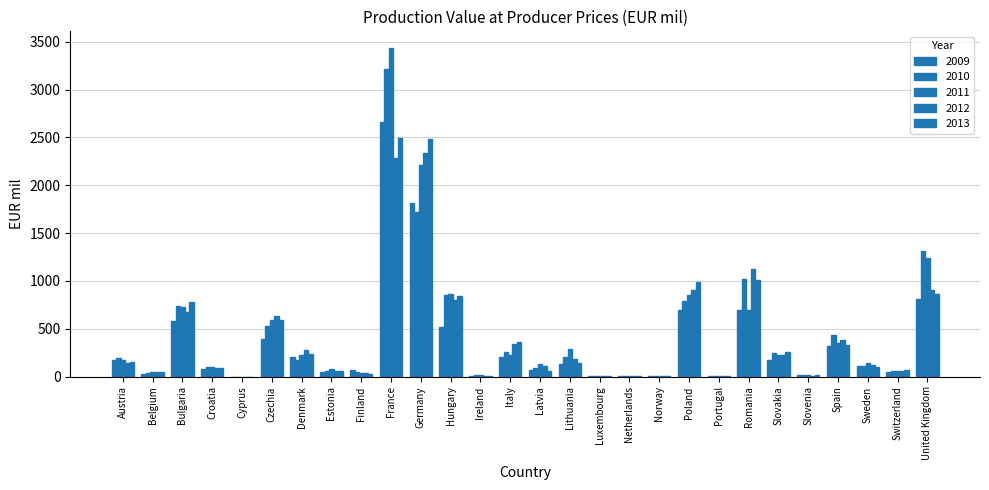

Are the bars grouped side by side (vs. stacked)?

Yes